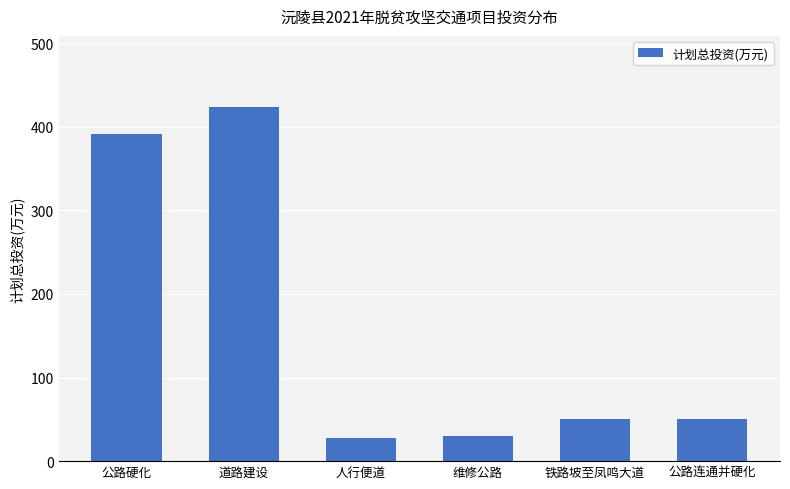

What is the greatest value displayed?

424.0